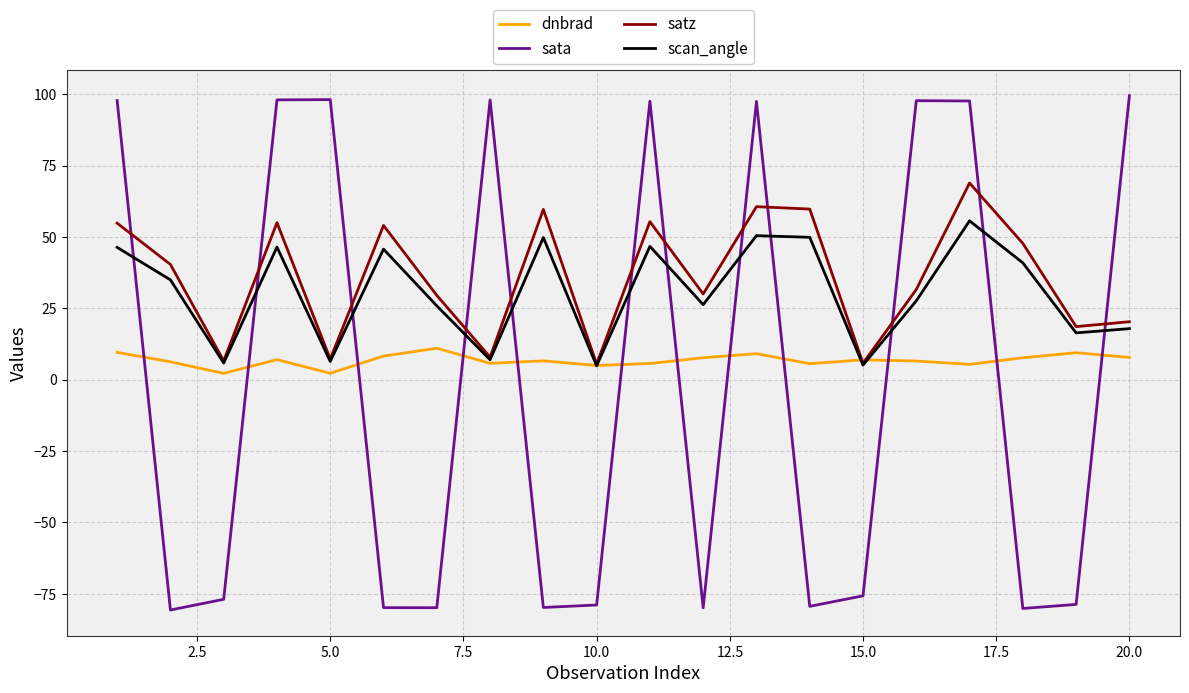

Rank the series by their average value, from lowest to highest.

sata, dnbrad, scan_angle, satz